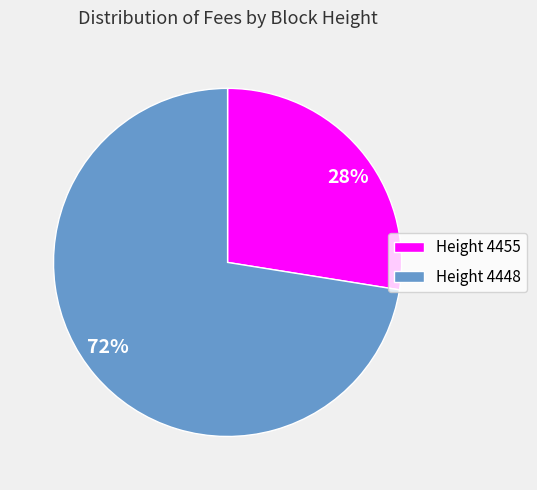

The 72% slice represents 72% of the pie. True or false?

True